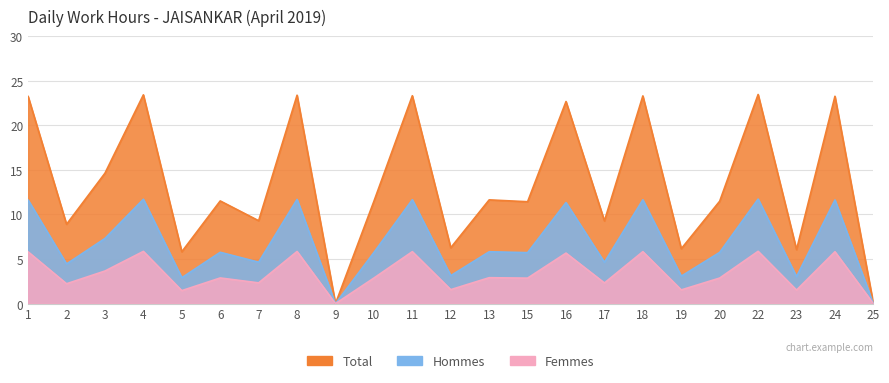

What is the spread (max minus min) of values at 13?

8.7